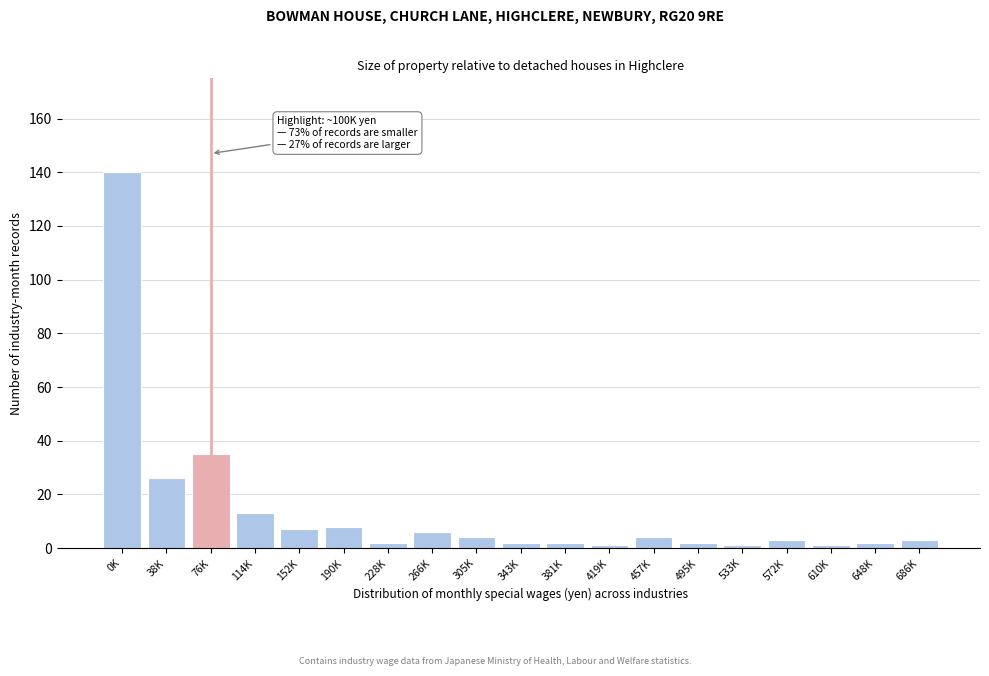

Reading left to right, extract all data points from this chart.

140	26	35	13	7	8	2	6	4	2	2	1	4	2	1	3	1	2	3